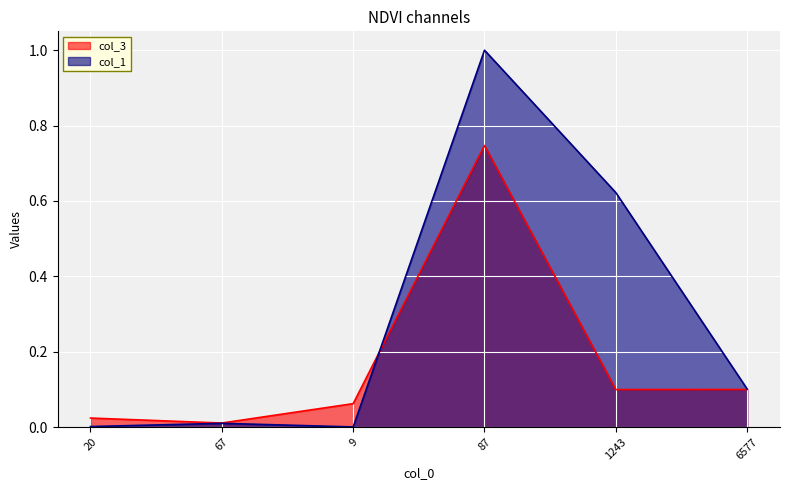

At how many categories does at least one series exceed 0?

6